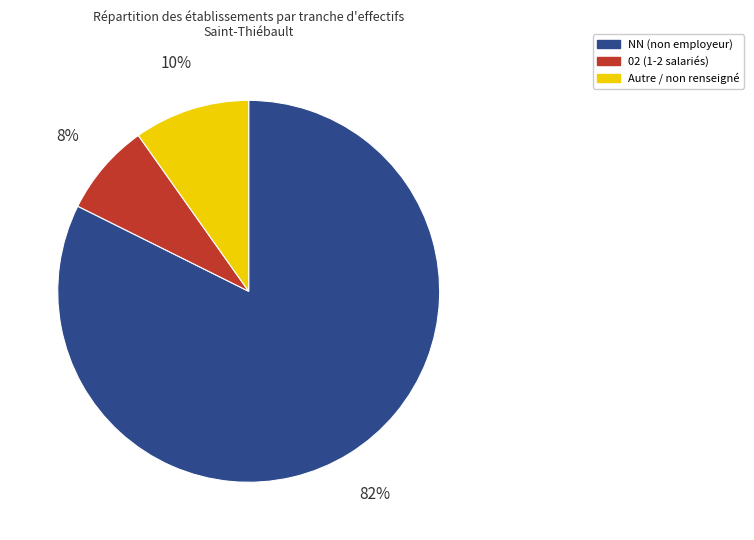

Do 02 (1-2 salariés) and NN (non employeur) together represent more than half of the pie?

Yes